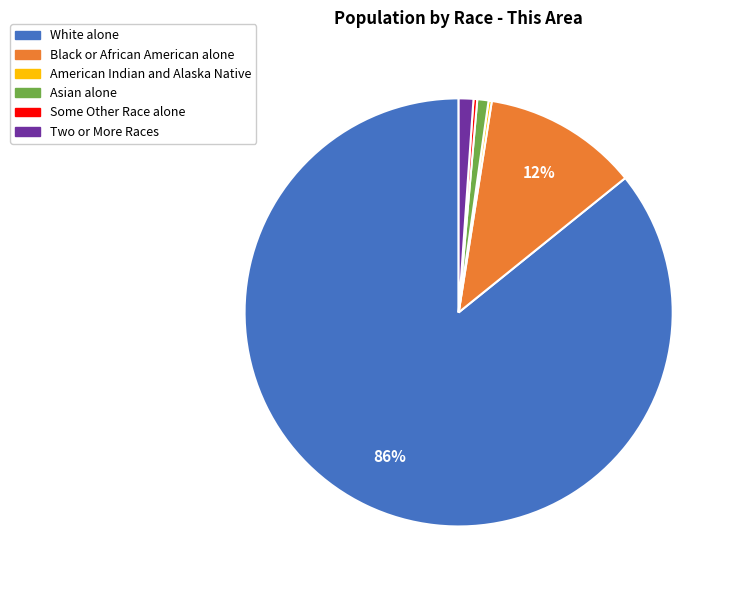

Which category accounts for the majority?

White alone